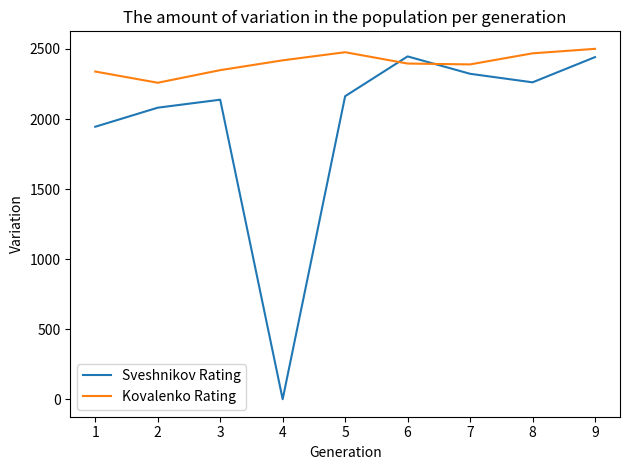

Between which two adjacent categories do Sveshnikov Rating and Kovalenko Rating first intersect?

5 and 6